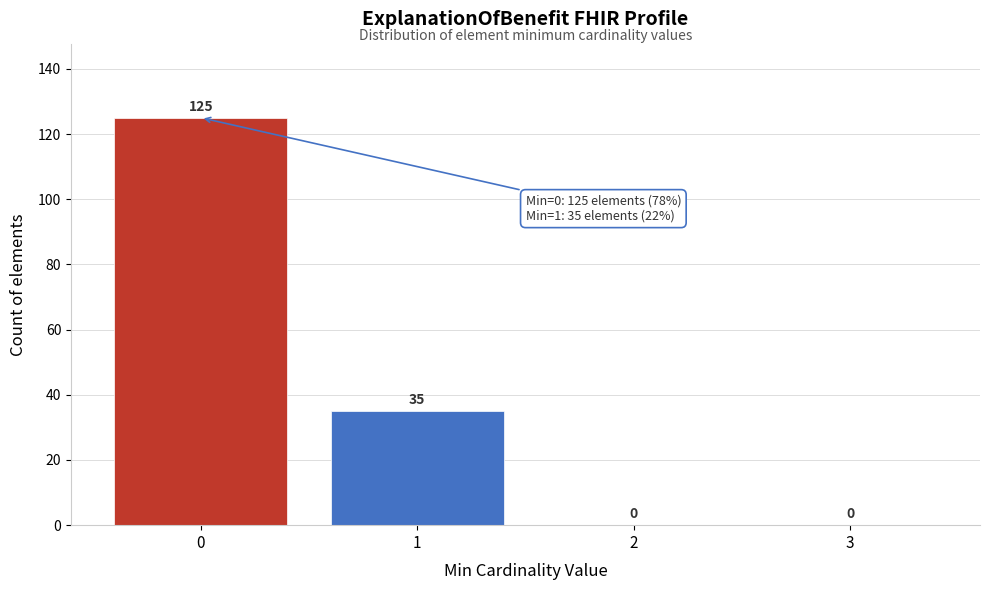

Reading left to right, transcribe this chart: for each bar, give the range it covers on the x-axis and its height.

-0.5 to 0.5: 125
0.5 to 1.5: 35
1.5 to 2.5: 0
2.5 to 3.5: 0